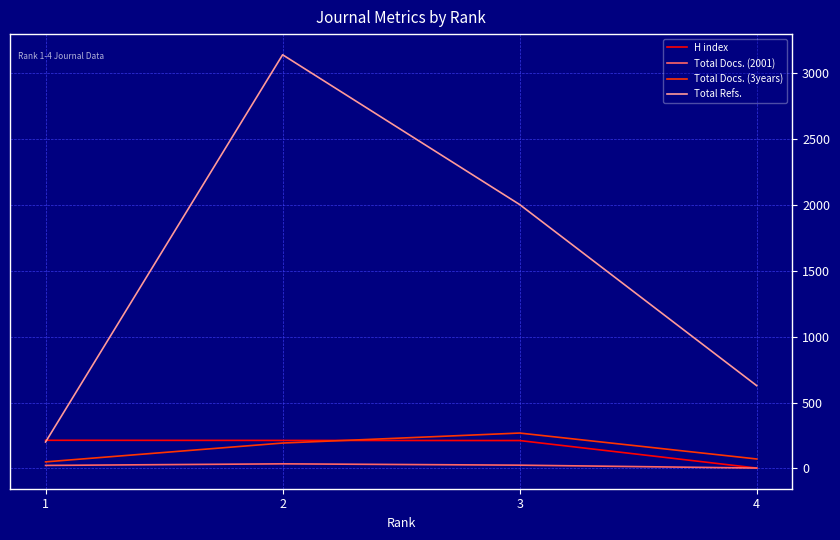

What is the spread (max minus min) of values at 3?

1980